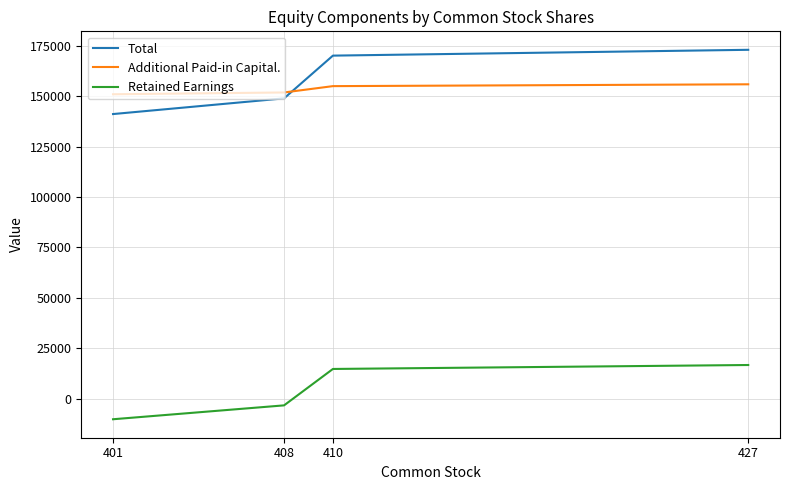

What is the minimum value shown in the chart?

-10218